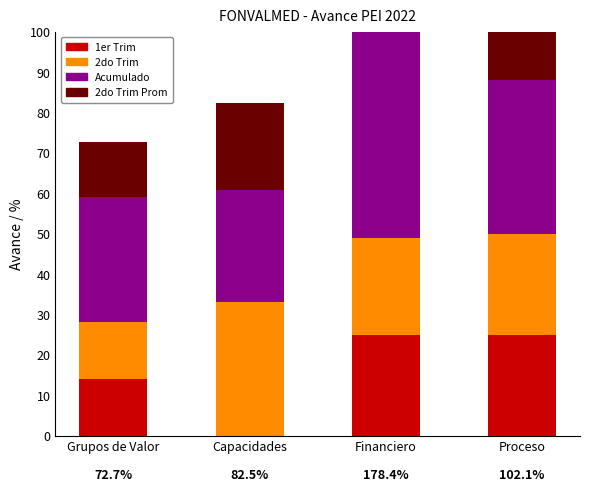

What is the label of the 2nd bar from the right?

Financiero